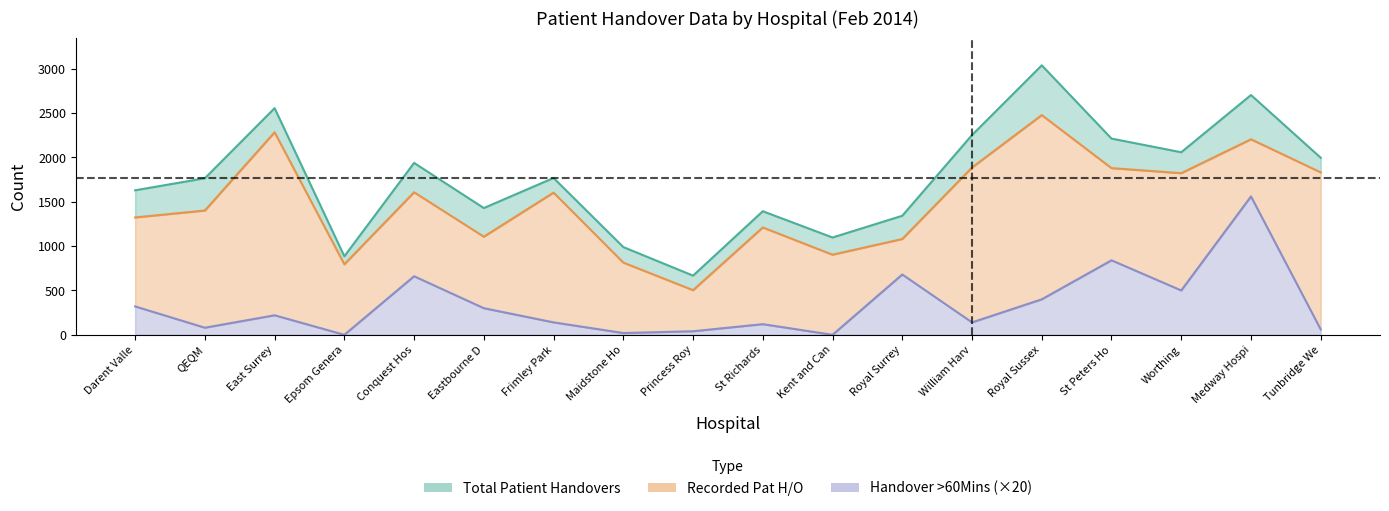

True or false: Recorded Pat H/O and Handover >60Mins cross at least once.

False